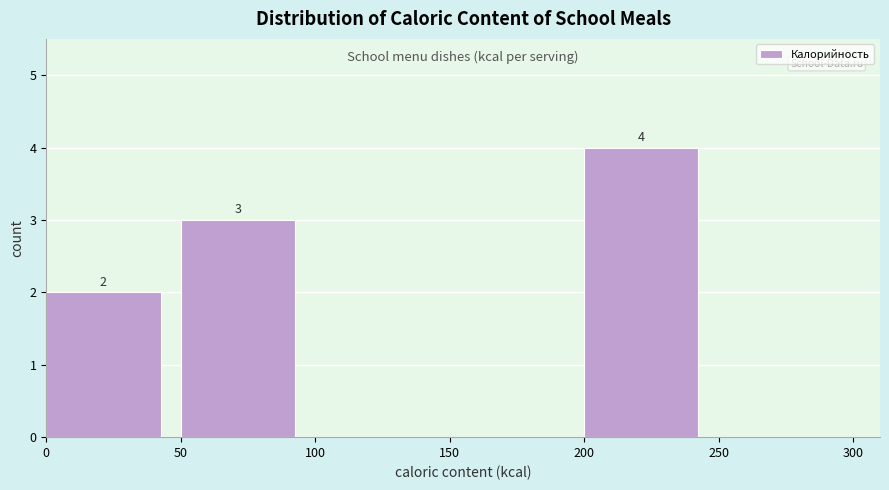

Over which range of the x-axis is the bar tallest?

200 to 250